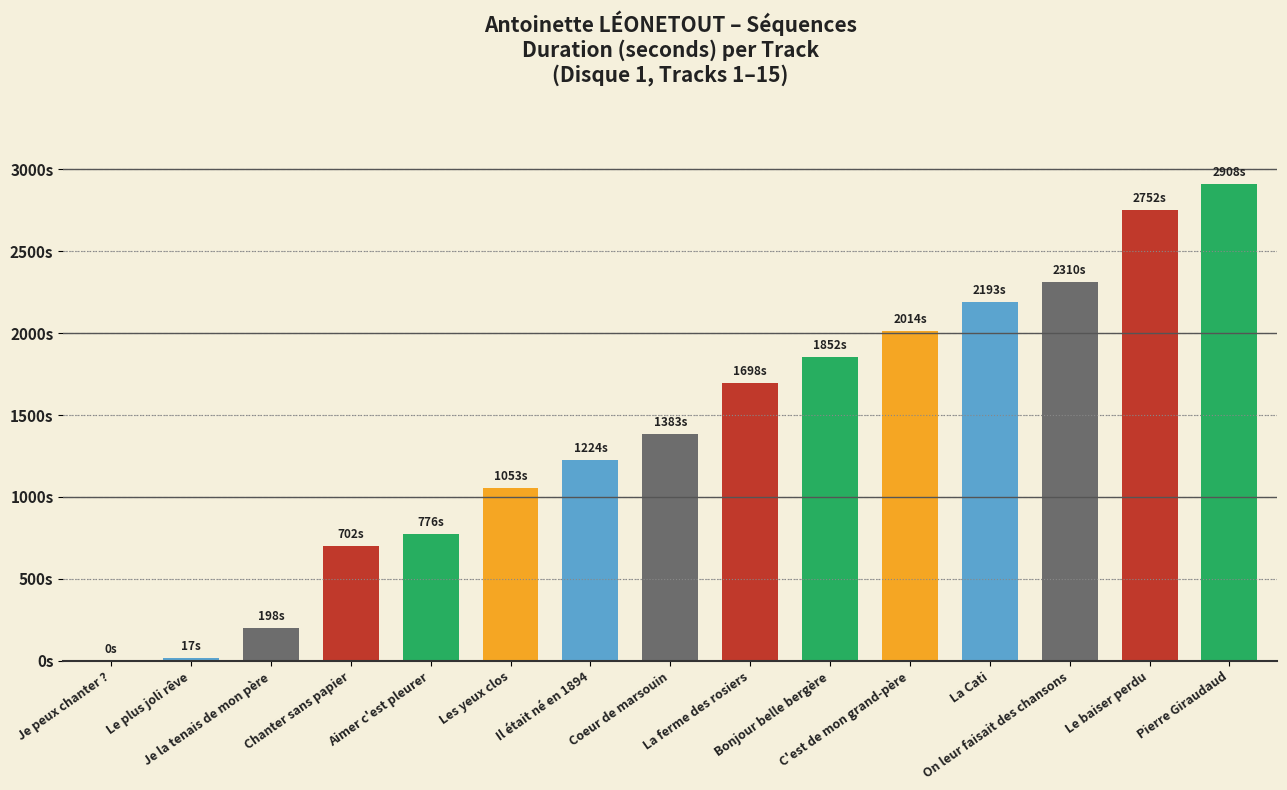

Rank the categories by value from lowest to highest.

Je peux chanter ?, Le plus joli rêve, Je la tenais de mon père, Chanter sans papier, Aimer c'est pleurer, Les yeux clos, Il était né en 1894, Coeur de marsouin, La ferme des rosiers, Bonjour belle bergère, C'est de mon grand-père, La Cati, On leur faisait des chansons, Le baiser perdu, Pierre Giraudaud